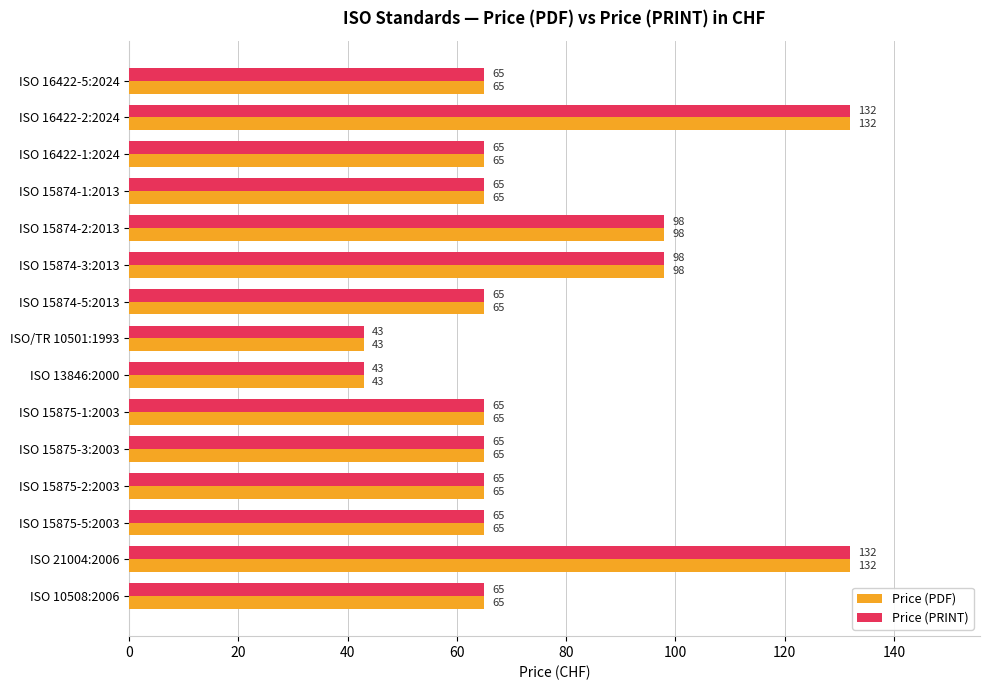

The value of Price (PRINT) at ISO 15875-5:2003 is 65. True or false?

True